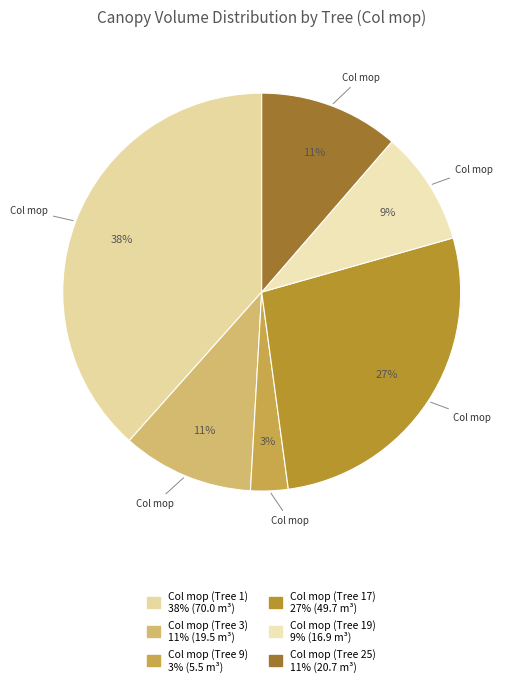

How many slices are in this pie chart?

6